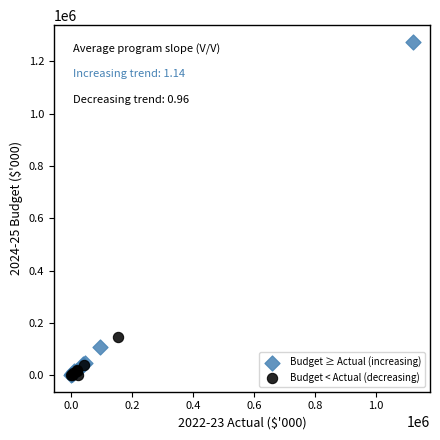

Which series has the widest spread of Y values?

Budget ≥ Actual (increasing)